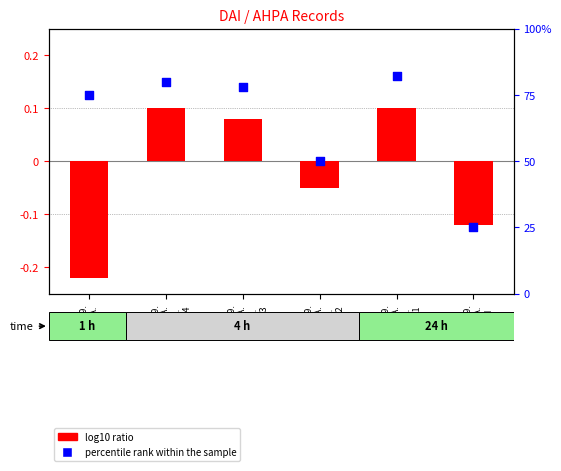

Which series reaches the maximum Y coordinate?

percentile rank within the sample